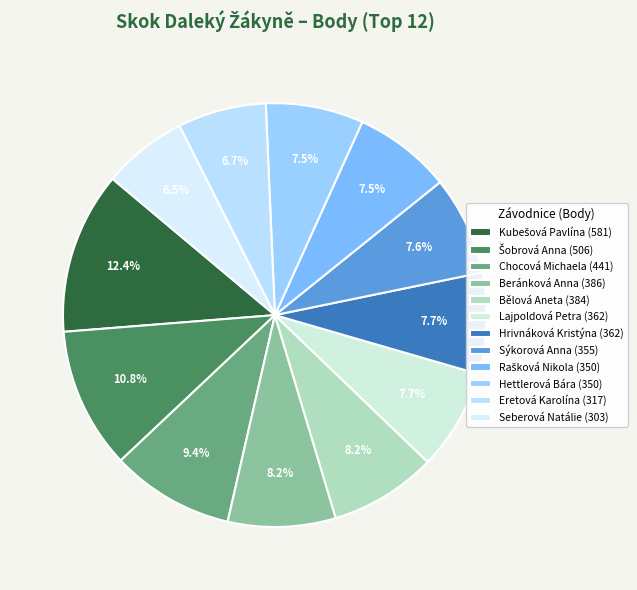

What portion of the pie excludes Rašková Nikola?

92.5%